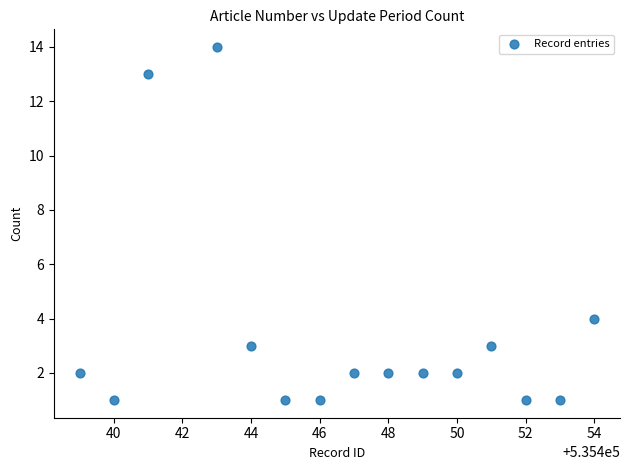

What is the range of X values (max minus min)?

15